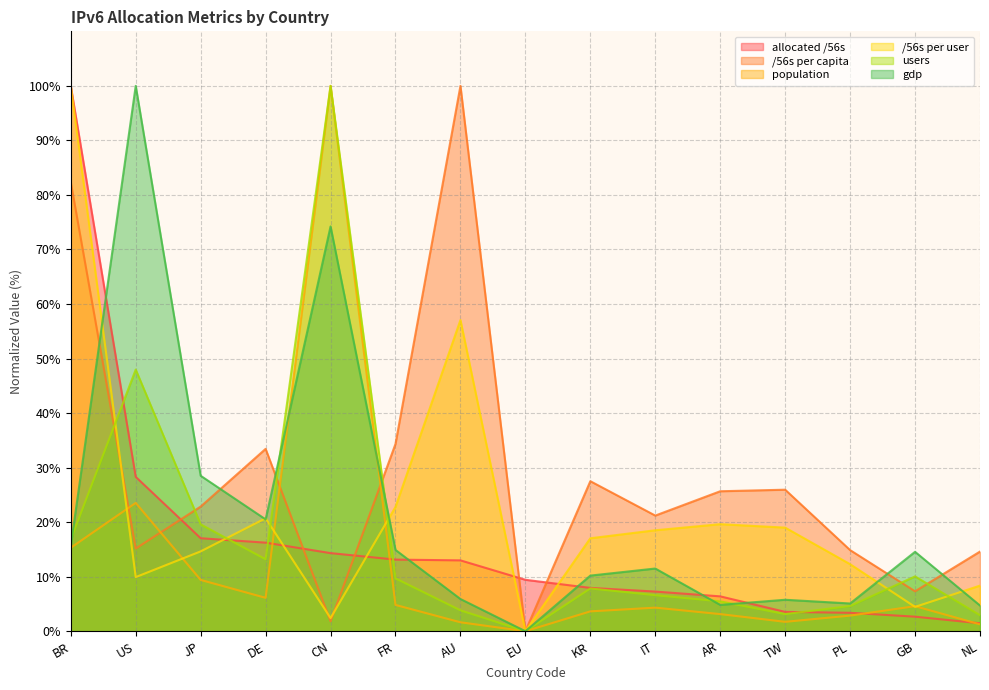

The allocated /56s series shows 13.1 at FR. True or false?

True